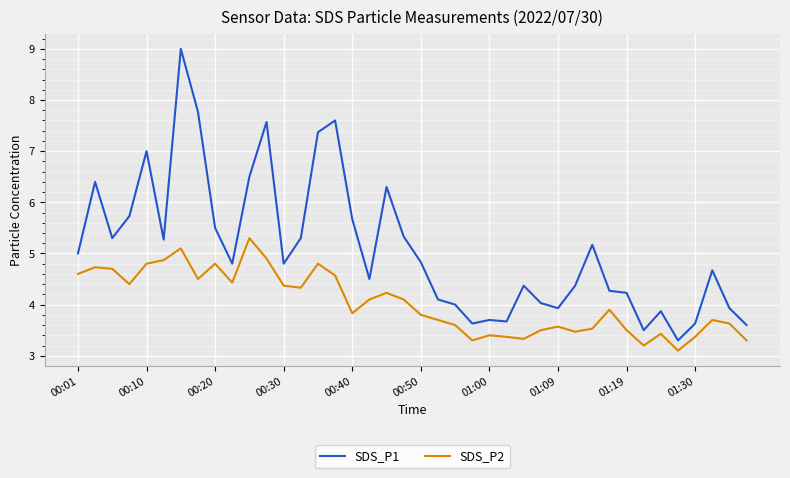

True or false: SDS_P1 and SDS_P2 intersect in this chart.

False